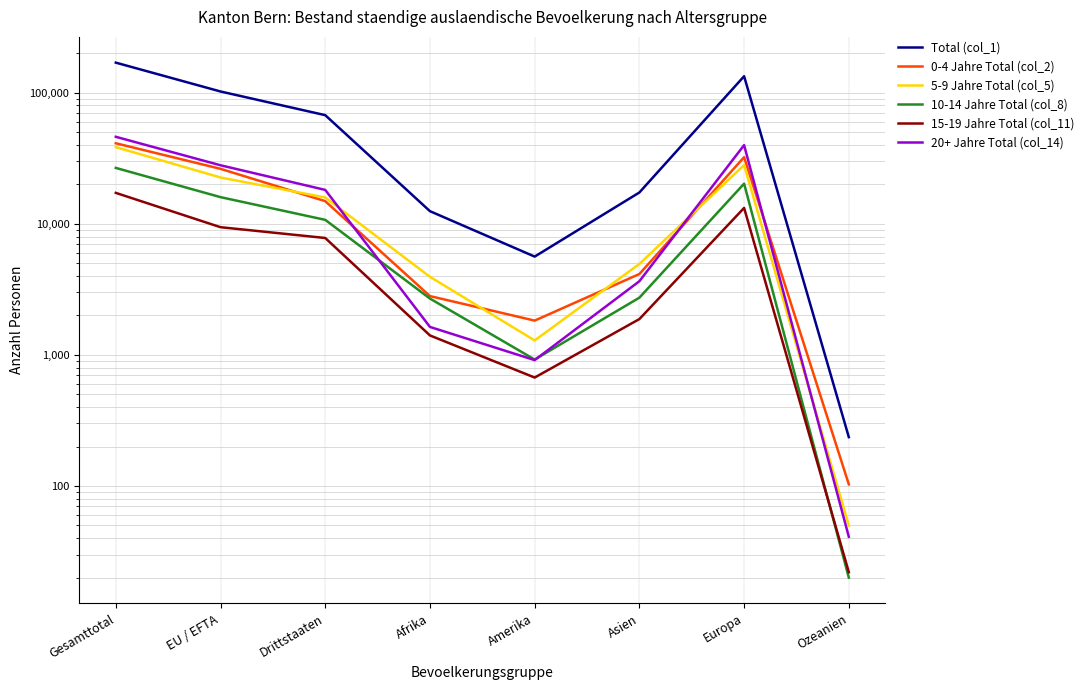

True or false: 5-9 Jahre Total (col_5) and 15-19 Jahre Total (col_11) cross at least once.

False